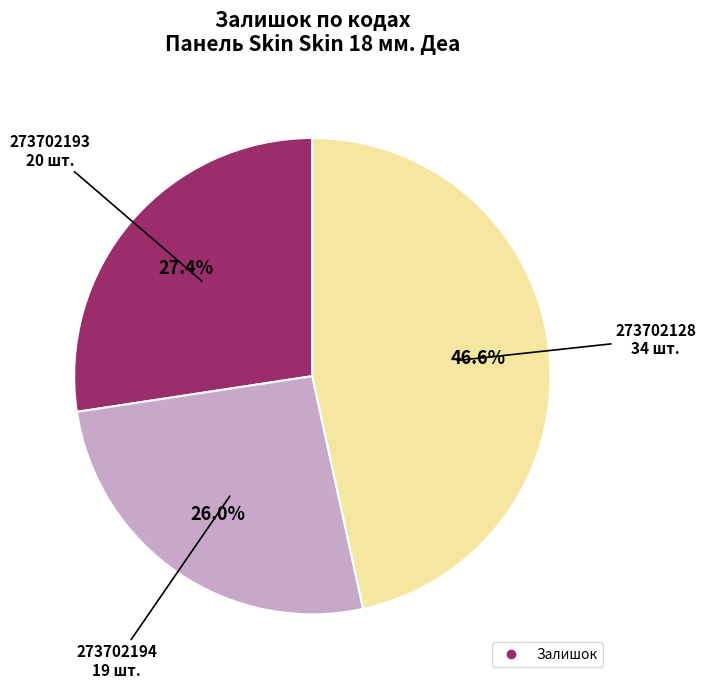

Does any single category account for the majority?

No